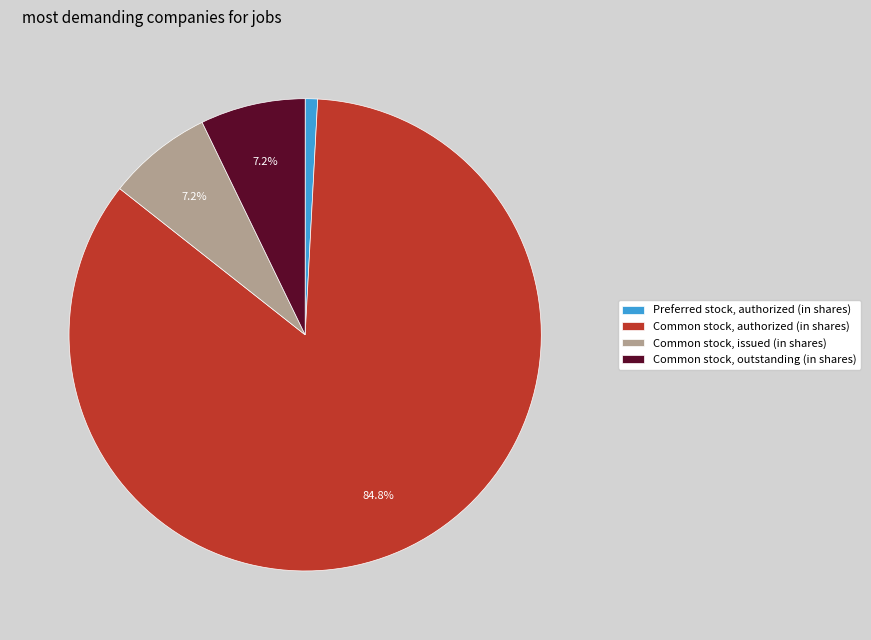

How many slices are in this pie chart?

4